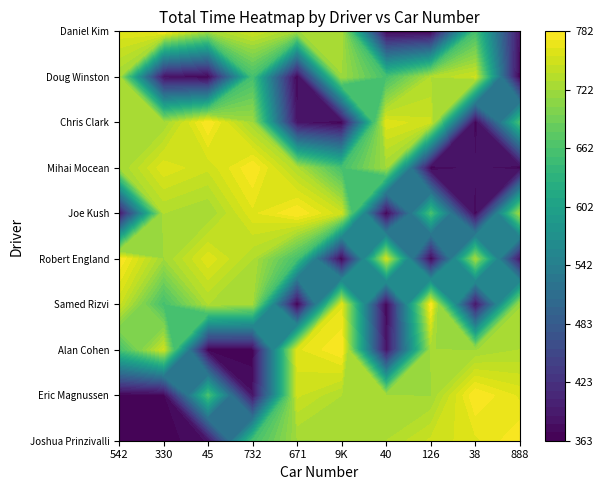

True or false: Alan Cohen has a value of 365.1 at 3.

True